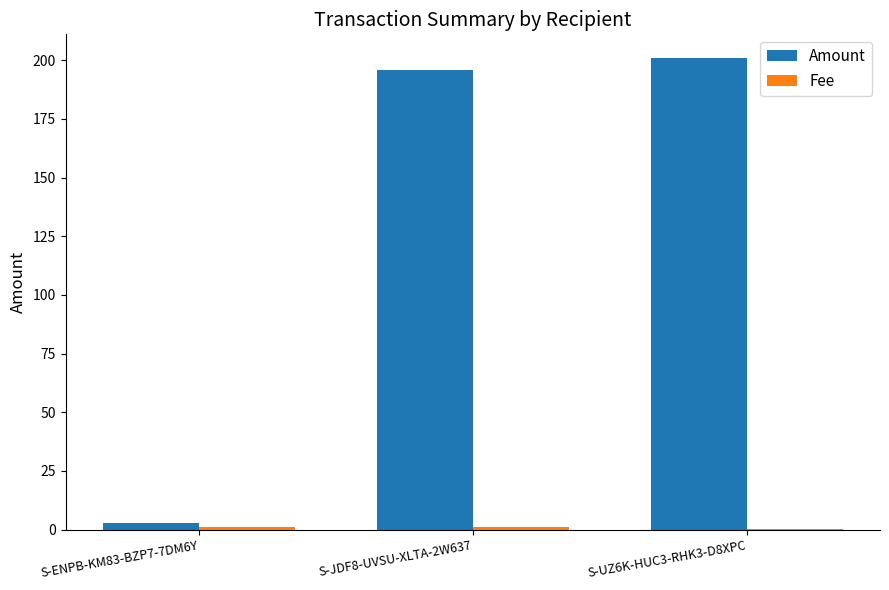

The Amount series shows 196.0 at S-JDF8-UVSU-XLTA-2W637. True or false?

True